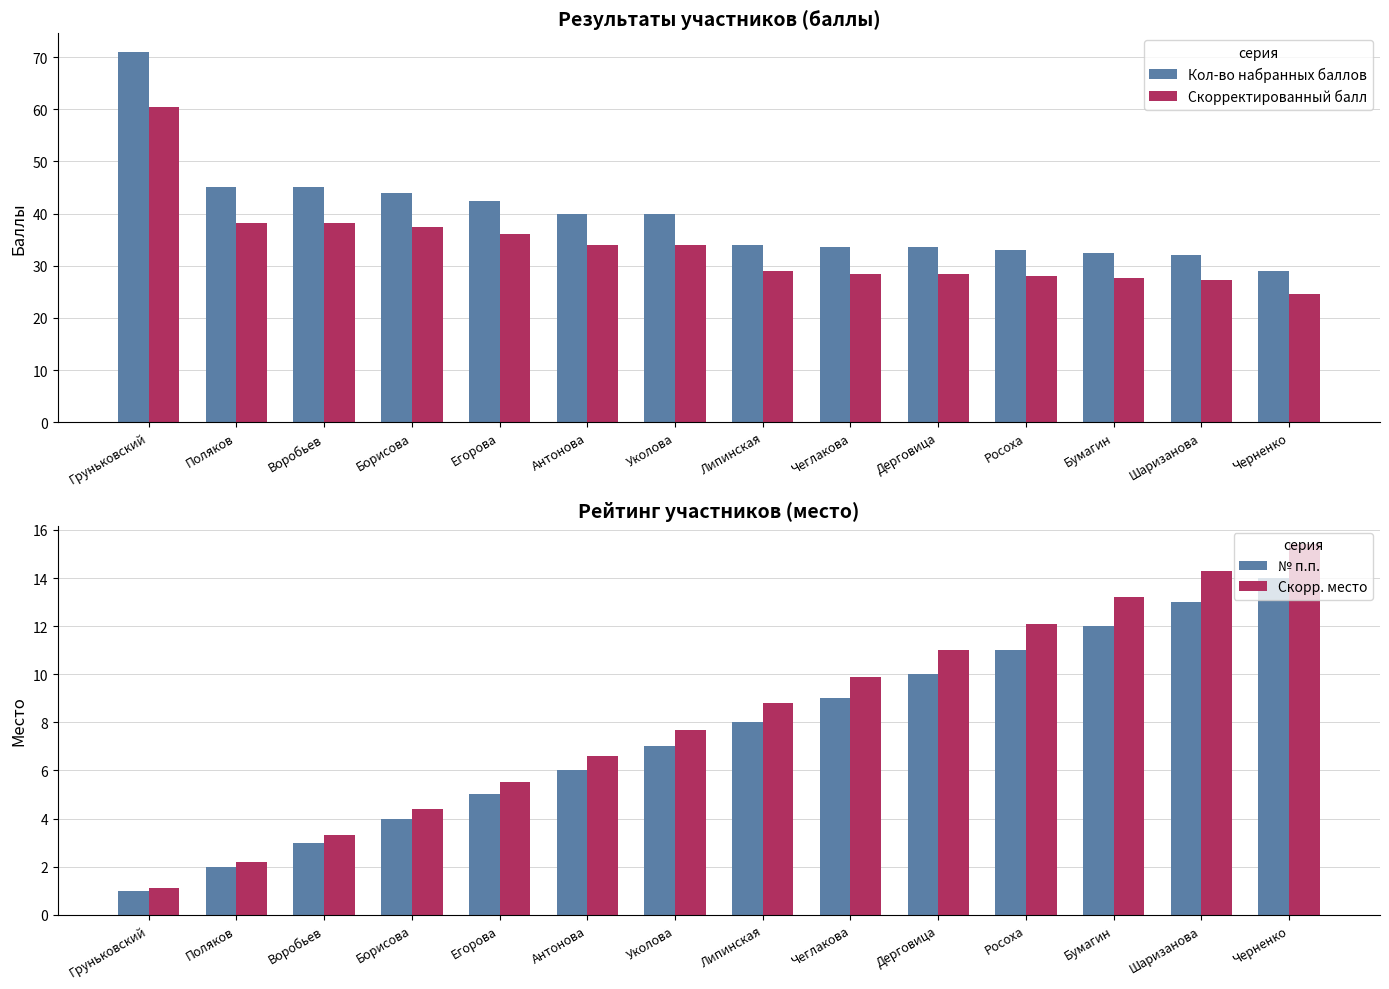

What is the difference between the Кол-во набранных баллов values at Груньковский and Дерговица?

37.5